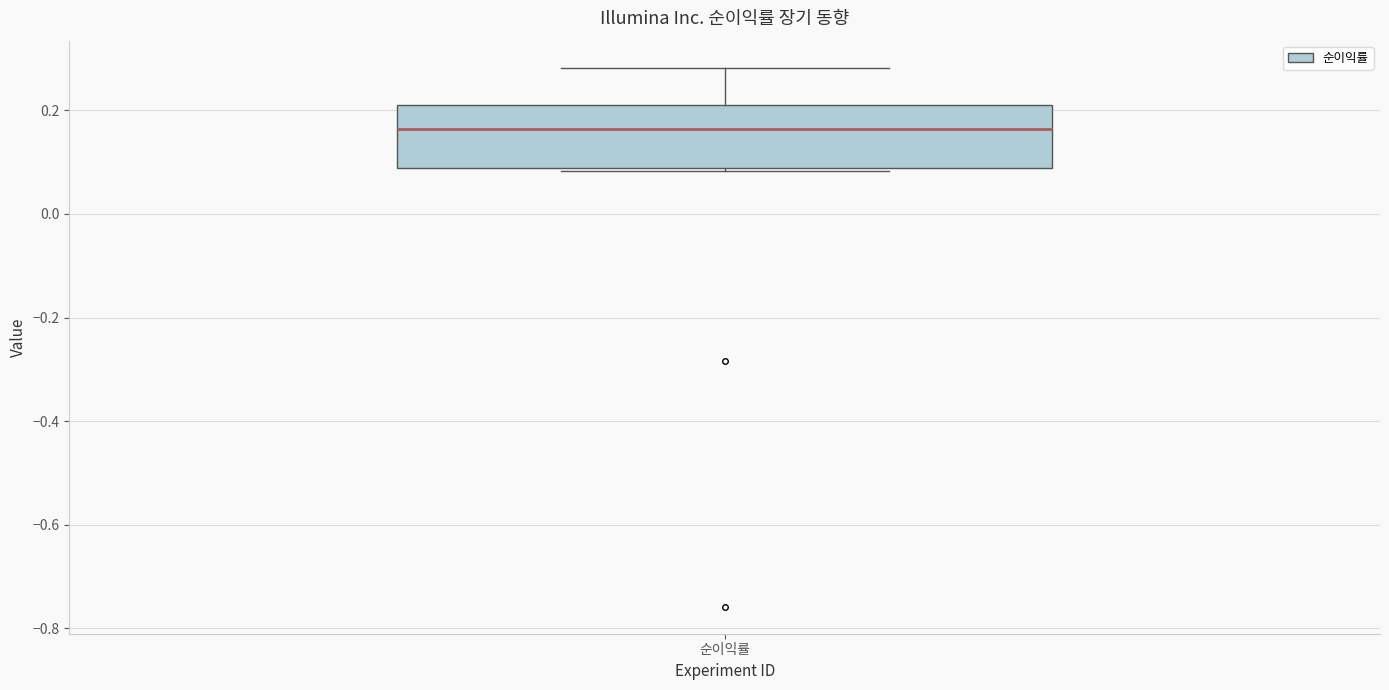

Transcribe this box plot: give where the median line is, the range the box spans, and where the two whiskers end, as read against the y-axis. The values are not printed on the chart, so give them approximately, as read against the axis.

median 0.16, box 0.08 to 0.22, whiskers 0.08 (just below the box's lower edge) to 0.28